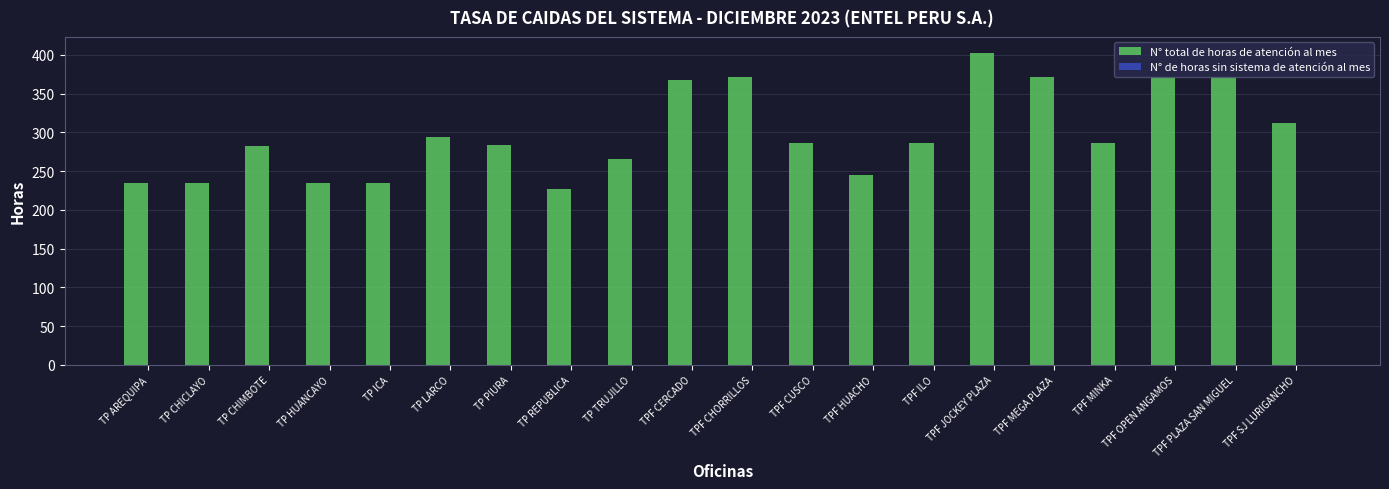

Count the number of data series in this chart.

1